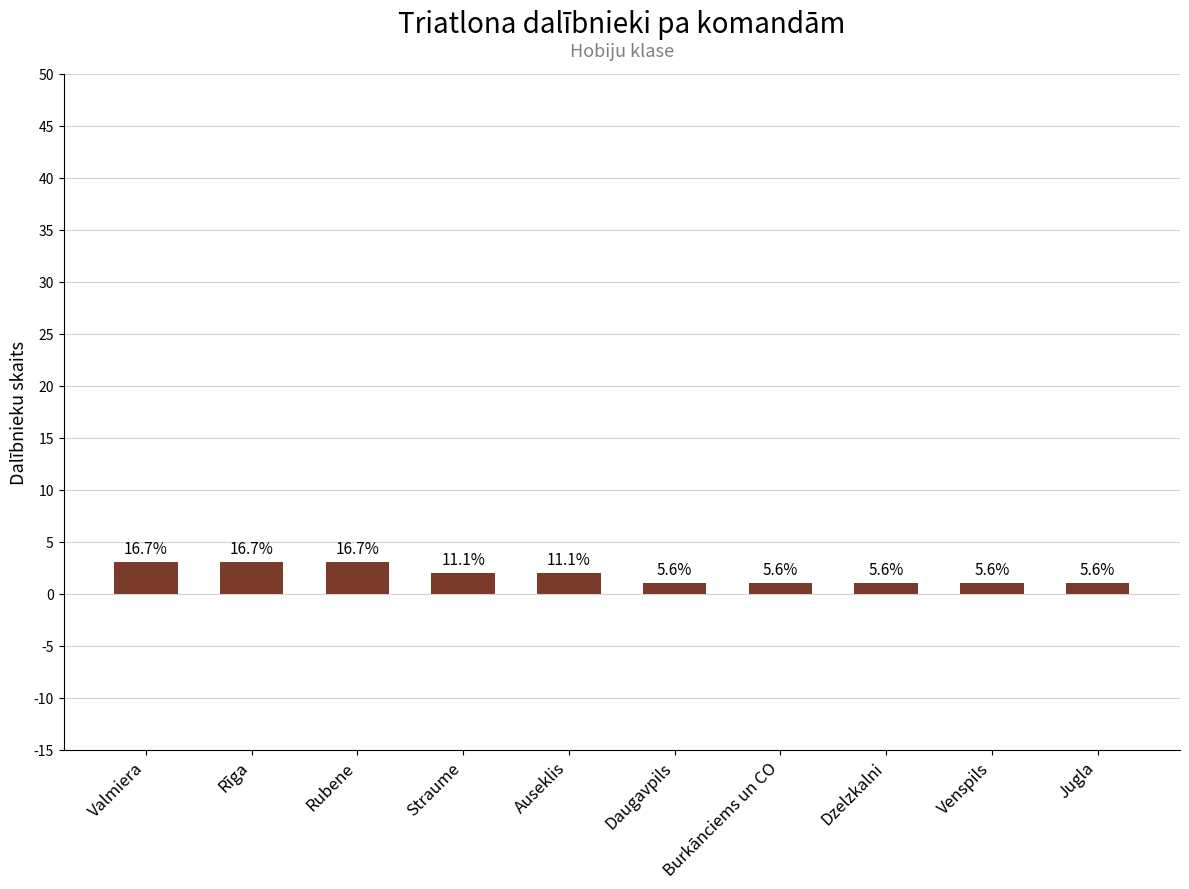

Does the chart contain any negative values?

No